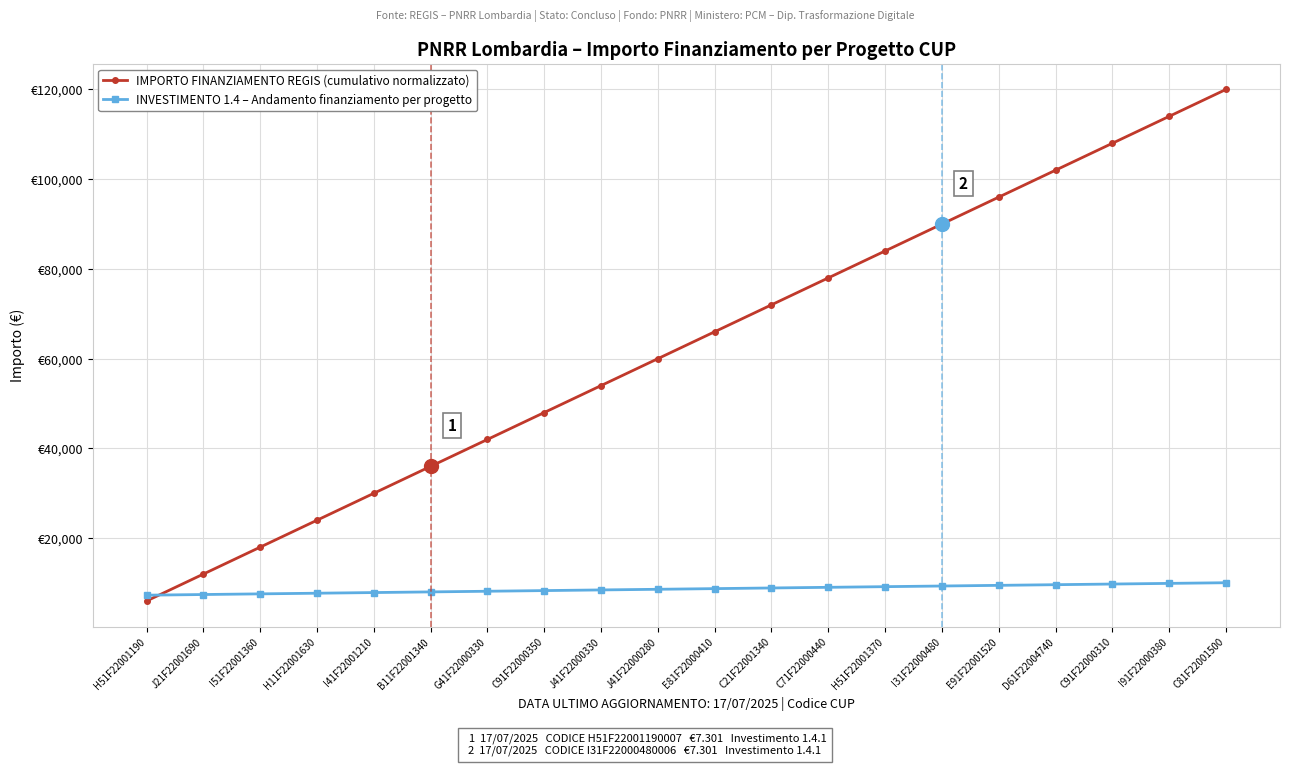

True or false: INVESTIMENTO 1.4 – Andamento finanziamento per progetto has a value of 9637.3 at D61F22004740.

True